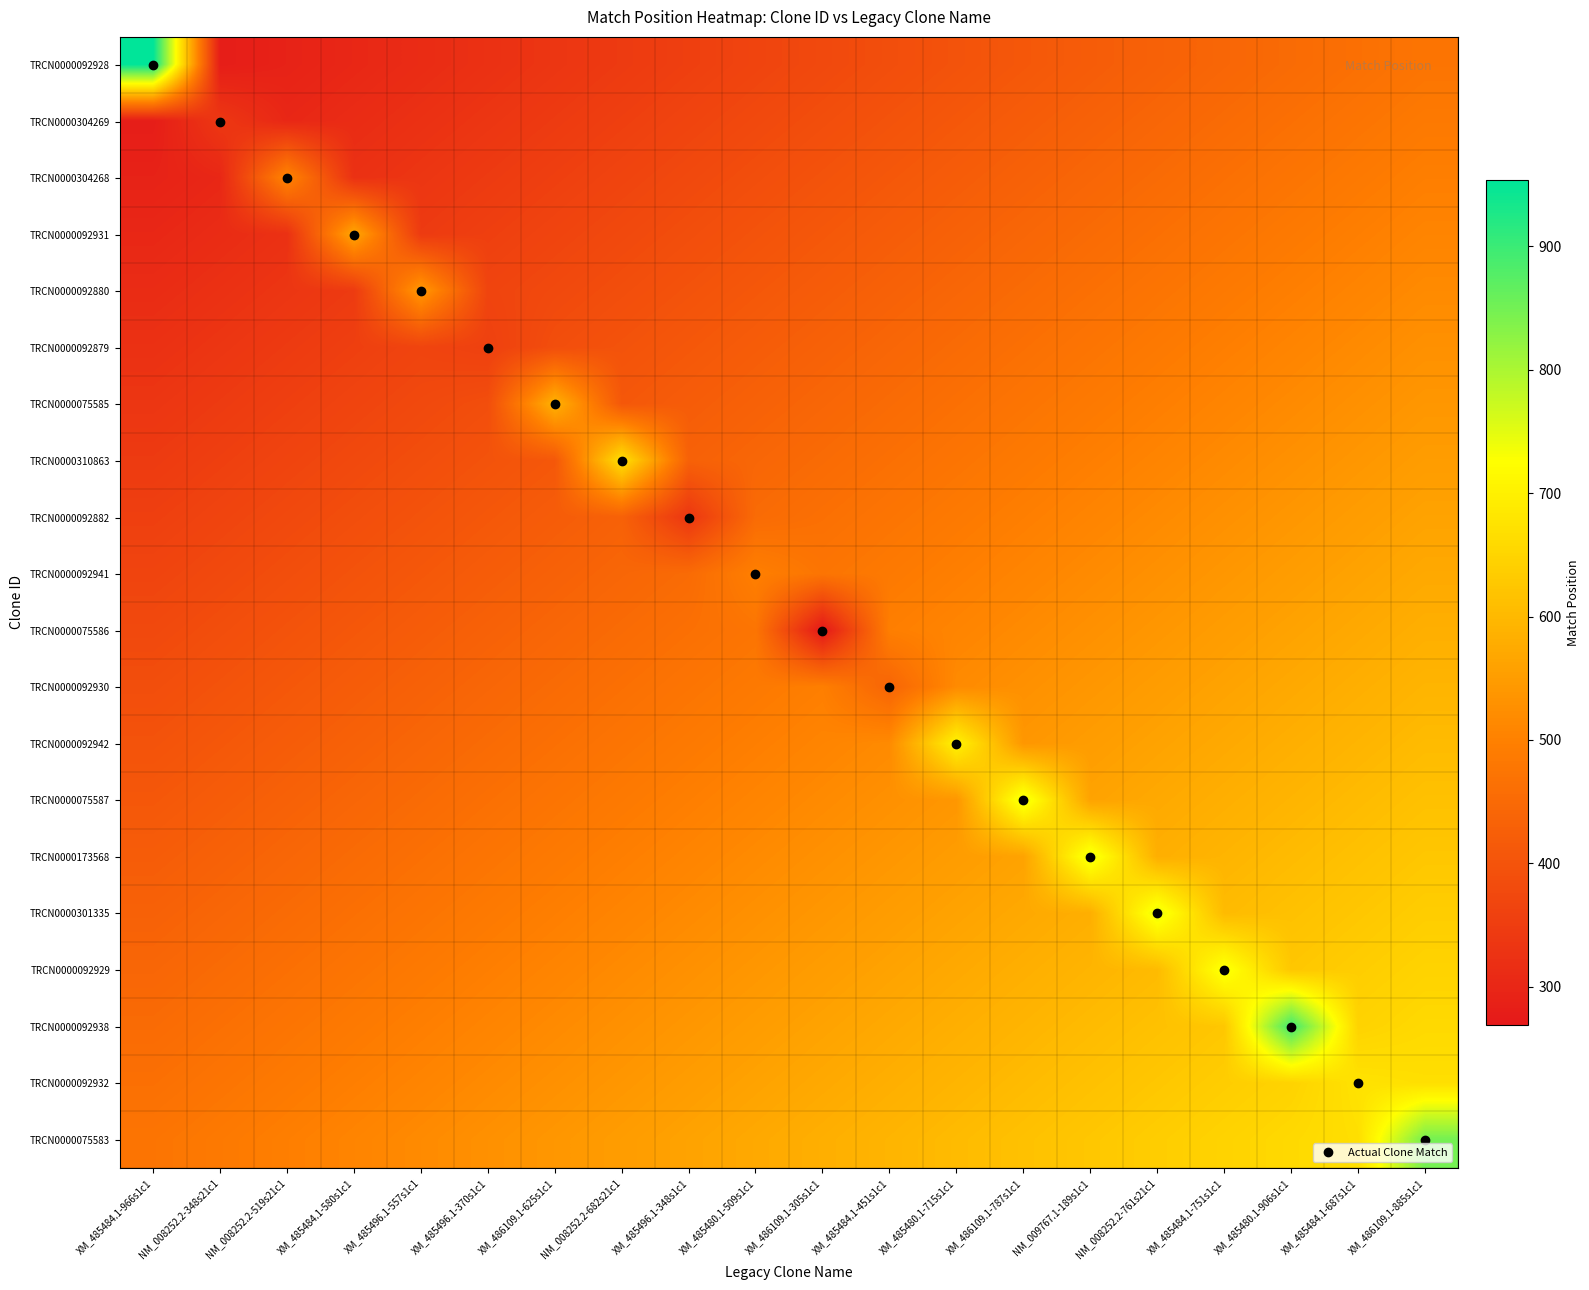

Reading left to right, extract all data points from this chart.

TRCN0000092928: XM_485484.1-966s1c1=954.0	NM_008252.2-348s21c1=279.8	NM_008252.2-519s21c1=290.6	XM_485484.1-580s1c1=301.4	XM_485496.1-557s1c1=312.3	XM_485496.1-370s1c1=323.1	XM_486109.1-625s1c1=333.9	NM_008252.2-682s21c1=344.7	XM_485496.1-348s1c1=355.5	XM_485480.1-509s1c1=366.3	XM_486109.1-305s1c1=377.2	XM_485484.1-451s1c1=388.0	XM_485480.1-715s1c1=398.8	XM_486109.1-787s1c1=409.6	NM_009767.1-189s1c1=420.4	NM_008252.2-761s21c1=431.2	XM_485484.1-751s1c1=442.1	XM_485480.1-906s1c1=452.9	XM_485484.1-687s1c1=463.7	XM_486109.1-885s1c1=474.5
TRCN0000304269: XM_485484.1-966s1c1=279.8	NM_008252.2-348s21c1=338.0	NM_008252.2-519s21c1=301.4	XM_485484.1-580s1c1=312.3	XM_485496.1-557s1c1=323.1	XM_485496.1-370s1c1=333.9	XM_486109.1-625s1c1=344.7	NM_008252.2-682s21c1=355.5	XM_485496.1-348s1c1=366.3	XM_485480.1-509s1c1=377.2	XM_486109.1-305s1c1=388.0	XM_485484.1-451s1c1=398.8	XM_485480.1-715s1c1=409.6	XM_486109.1-787s1c1=420.4	NM_009767.1-189s1c1=431.2	NM_008252.2-761s21c1=442.1	XM_485484.1-751s1c1=452.9	XM_485480.1-906s1c1=463.7	XM_485484.1-687s1c1=474.5	XM_486109.1-885s1c1=485.3
TRCN0000304268: XM_485484.1-966s1c1=290.6	NM_008252.2-348s21c1=301.4	NM_008252.2-519s21c1=509.0	XM_485484.1-580s1c1=323.1	XM_485496.1-557s1c1=333.9	XM_485496.1-370s1c1=344.7	XM_486109.1-625s1c1=355.5	NM_008252.2-682s21c1=366.3	XM_485496.1-348s1c1=377.2	XM_485480.1-509s1c1=388.0	XM_486109.1-305s1c1=398.8	XM_485484.1-451s1c1=409.6	XM_485480.1-715s1c1=420.4	XM_486109.1-787s1c1=431.2	NM_009767.1-189s1c1=442.1	NM_008252.2-761s21c1=452.9	XM_485484.1-751s1c1=463.7	XM_485480.1-906s1c1=474.5	XM_485484.1-687s1c1=485.3	XM_486109.1-885s1c1=496.1
TRCN0000092931: XM_485484.1-966s1c1=301.4	NM_008252.2-348s21c1=312.3	NM_008252.2-519s21c1=323.1	XM_485484.1-580s1c1=568.0	XM_485496.1-557s1c1=344.7	XM_485496.1-370s1c1=355.5	XM_486109.1-625s1c1=366.3	NM_008252.2-682s21c1=377.2	XM_485496.1-348s1c1=388.0	XM_485480.1-509s1c1=398.8	XM_486109.1-305s1c1=409.6	XM_485484.1-451s1c1=420.4	XM_485480.1-715s1c1=431.2	XM_486109.1-787s1c1=442.1	NM_009767.1-189s1c1=452.9	NM_008252.2-761s21c1=463.7	XM_485484.1-751s1c1=474.5	XM_485480.1-906s1c1=485.3	XM_485484.1-687s1c1=496.1	XM_486109.1-885s1c1=506.9
TRCN0000092880: XM_485484.1-966s1c1=312.3	NM_008252.2-348s21c1=323.1	NM_008252.2-519s21c1=333.9	XM_485484.1-580s1c1=344.7	XM_485496.1-557s1c1=545.0	XM_485496.1-370s1c1=366.3	XM_486109.1-625s1c1=377.2	NM_008252.2-682s21c1=388.0	XM_485496.1-348s1c1=398.8	XM_485480.1-509s1c1=409.6	XM_486109.1-305s1c1=420.4	XM_485484.1-451s1c1=431.2	XM_485480.1-715s1c1=442.1	XM_486109.1-787s1c1=452.9	NM_009767.1-189s1c1=463.7	NM_008252.2-761s21c1=474.5	XM_485484.1-751s1c1=485.3	XM_485480.1-906s1c1=496.1	XM_485484.1-687s1c1=506.9	XM_486109.1-885s1c1=517.8
TRCN0000092879: XM_485484.1-966s1c1=323.1	NM_008252.2-348s21c1=333.9	NM_008252.2-519s21c1=344.7	XM_485484.1-580s1c1=355.5	XM_485496.1-557s1c1=366.3	XM_485496.1-370s1c1=358.0	XM_486109.1-625s1c1=388.0	NM_008252.2-682s21c1=398.8	XM_485496.1-348s1c1=409.6	XM_485480.1-509s1c1=420.4	XM_486109.1-305s1c1=431.2	XM_485484.1-451s1c1=442.1	XM_485480.1-715s1c1=452.9	XM_486109.1-787s1c1=463.7	NM_009767.1-189s1c1=474.5	NM_008252.2-761s21c1=485.3	XM_485484.1-751s1c1=496.1	XM_485480.1-906s1c1=506.9	XM_485484.1-687s1c1=517.8	XM_486109.1-885s1c1=528.6
TRCN0000075585: XM_485484.1-966s1c1=333.9	NM_008252.2-348s21c1=344.7	NM_008252.2-519s21c1=355.5	XM_485484.1-580s1c1=366.3	XM_485496.1-557s1c1=377.2	XM_485496.1-370s1c1=388.0	XM_486109.1-625s1c1=589.0	NM_008252.2-682s21c1=409.6	XM_485496.1-348s1c1=420.4	XM_485480.1-509s1c1=431.2	XM_486109.1-305s1c1=442.1	XM_485484.1-451s1c1=452.9	XM_485480.1-715s1c1=463.7	XM_486109.1-787s1c1=474.5	NM_009767.1-189s1c1=485.3	NM_008252.2-761s21c1=496.1	XM_485484.1-751s1c1=506.9	XM_485480.1-906s1c1=517.8	XM_485484.1-687s1c1=528.6	XM_486109.1-885s1c1=539.4
TRCN0000310863: XM_485484.1-966s1c1=344.7	NM_008252.2-348s21c1=355.5	NM_008252.2-519s21c1=366.3	XM_485484.1-580s1c1=377.2	XM_485496.1-557s1c1=388.0	XM_485496.1-370s1c1=398.8	XM_486109.1-625s1c1=409.6	NM_008252.2-682s21c1=672.0	XM_485496.1-348s1c1=431.2	XM_485480.1-509s1c1=442.1	XM_486109.1-305s1c1=452.9	XM_485484.1-451s1c1=463.7	XM_485480.1-715s1c1=474.5	XM_486109.1-787s1c1=485.3	NM_009767.1-189s1c1=496.1	NM_008252.2-761s21c1=506.9	XM_485484.1-751s1c1=517.8	XM_485480.1-906s1c1=528.6	XM_485484.1-687s1c1=539.4	XM_486109.1-885s1c1=550.2
TRCN0000092882: XM_485484.1-966s1c1=355.5	NM_008252.2-348s21c1=366.3	NM_008252.2-519s21c1=377.2	XM_485484.1-580s1c1=388.0	XM_485496.1-557s1c1=398.8	XM_485496.1-370s1c1=409.6	XM_486109.1-625s1c1=420.4	NM_008252.2-682s21c1=431.2	XM_485496.1-348s1c1=336.0	XM_485480.1-509s1c1=452.9	XM_486109.1-305s1c1=463.7	XM_485484.1-451s1c1=474.5	XM_485480.1-715s1c1=485.3	XM_486109.1-787s1c1=496.1	NM_009767.1-189s1c1=506.9	NM_008252.2-761s21c1=517.8	XM_485484.1-751s1c1=528.6	XM_485480.1-906s1c1=539.4	XM_485484.1-687s1c1=550.2	XM_486109.1-885s1c1=561.0
TRCN0000092941: XM_485484.1-966s1c1=366.3	NM_008252.2-348s21c1=377.2	NM_008252.2-519s21c1=388.0	XM_485484.1-580s1c1=398.8	XM_485496.1-557s1c1=409.6	XM_485496.1-370s1c1=420.4	XM_486109.1-625s1c1=431.2	NM_008252.2-682s21c1=442.1	XM_485496.1-348s1c1=452.9	XM_485480.1-509s1c1=497.0	XM_486109.1-305s1c1=474.5	XM_485484.1-451s1c1=485.3	XM_485480.1-715s1c1=496.1	XM_486109.1-787s1c1=506.9	NM_009767.1-189s1c1=517.8	NM_008252.2-761s21c1=528.6	XM_485484.1-751s1c1=539.4	XM_485480.1-906s1c1=550.2	XM_485484.1-687s1c1=561.0	XM_486109.1-885s1c1=571.8
TRCN0000075586: XM_485484.1-966s1c1=377.2	NM_008252.2-348s21c1=388.0	NM_008252.2-519s21c1=398.8	XM_485484.1-580s1c1=409.6	XM_485496.1-557s1c1=420.4	XM_485496.1-370s1c1=431.2	XM_486109.1-625s1c1=442.1	NM_008252.2-682s21c1=452.9	XM_485496.1-348s1c1=463.7	XM_485480.1-509s1c1=474.5	XM_486109.1-305s1c1=269.0	XM_485484.1-451s1c1=496.1	XM_485480.1-715s1c1=506.9	XM_486109.1-787s1c1=517.8	NM_009767.1-189s1c1=528.6	NM_008252.2-761s21c1=539.4	XM_485484.1-751s1c1=550.2	XM_485480.1-906s1c1=561.0	XM_485484.1-687s1c1=571.8	XM_486109.1-885s1c1=582.7
TRCN0000092930: XM_485484.1-966s1c1=388.0	NM_008252.2-348s21c1=398.8	NM_008252.2-519s21c1=409.6	XM_485484.1-580s1c1=420.4	XM_485496.1-557s1c1=431.2	XM_485496.1-370s1c1=442.1	XM_486109.1-625s1c1=452.9	NM_008252.2-682s21c1=463.7	XM_485496.1-348s1c1=474.5	XM_485480.1-509s1c1=485.3	XM_486109.1-305s1c1=496.1	XM_485484.1-451s1c1=439.0	XM_485480.1-715s1c1=517.8	XM_486109.1-787s1c1=528.6	NM_009767.1-189s1c1=539.4	NM_008252.2-761s21c1=550.2	XM_485484.1-751s1c1=561.0	XM_485480.1-906s1c1=571.8	XM_485484.1-687s1c1=582.7	XM_486109.1-885s1c1=593.5
TRCN0000092942: XM_485484.1-966s1c1=398.8	NM_008252.2-348s21c1=409.6	NM_008252.2-519s21c1=420.4	XM_485484.1-580s1c1=431.2	XM_485496.1-557s1c1=442.1	XM_485496.1-370s1c1=452.9	XM_486109.1-625s1c1=463.7	NM_008252.2-682s21c1=474.5	XM_485496.1-348s1c1=485.3	XM_485480.1-509s1c1=496.1	XM_486109.1-305s1c1=506.9	XM_485484.1-451s1c1=517.8	XM_485480.1-715s1c1=706.0	XM_486109.1-787s1c1=539.4	NM_009767.1-189s1c1=550.2	NM_008252.2-761s21c1=561.0	XM_485484.1-751s1c1=571.8	XM_485480.1-906s1c1=582.7	XM_485484.1-687s1c1=593.5	XM_486109.1-885s1c1=604.3
TRCN0000075587: XM_485484.1-966s1c1=409.6	NM_008252.2-348s21c1=420.4	NM_008252.2-519s21c1=431.2	XM_485484.1-580s1c1=442.1	XM_485496.1-557s1c1=452.9	XM_485496.1-370s1c1=463.7	XM_486109.1-625s1c1=474.5	NM_008252.2-682s21c1=485.3	XM_485496.1-348s1c1=496.1	XM_485480.1-509s1c1=506.9	XM_486109.1-305s1c1=517.8	XM_485484.1-451s1c1=528.6	XM_485480.1-715s1c1=539.4	XM_486109.1-787s1c1=751.0	NM_009767.1-189s1c1=561.0	NM_008252.2-761s21c1=571.8	XM_485484.1-751s1c1=582.7	XM_485480.1-906s1c1=593.5	XM_485484.1-687s1c1=604.3	XM_486109.1-885s1c1=615.1
TRCN0000173568: XM_485484.1-966s1c1=420.4	NM_008252.2-348s21c1=431.2	NM_008252.2-519s21c1=442.1	XM_485484.1-580s1c1=452.9	XM_485496.1-557s1c1=463.7	XM_485496.1-370s1c1=474.5	XM_486109.1-625s1c1=485.3	NM_008252.2-682s21c1=496.1	XM_485496.1-348s1c1=506.9	XM_485480.1-509s1c1=517.8	XM_486109.1-305s1c1=528.6	XM_485484.1-451s1c1=539.4	XM_485480.1-715s1c1=550.2	XM_486109.1-787s1c1=561.0	NM_009767.1-189s1c1=751.0	NM_008252.2-761s21c1=582.7	XM_485484.1-751s1c1=593.5	XM_485480.1-906s1c1=604.3	XM_485484.1-687s1c1=615.1	XM_486109.1-885s1c1=625.9
TRCN0000301335: XM_485484.1-966s1c1=431.2	NM_008252.2-348s21c1=442.1	NM_008252.2-519s21c1=452.9	XM_485484.1-580s1c1=463.7	XM_485496.1-557s1c1=474.5	XM_485496.1-370s1c1=485.3	XM_486109.1-625s1c1=496.1	NM_008252.2-682s21c1=506.9	XM_485496.1-348s1c1=517.8	XM_485480.1-509s1c1=528.6	XM_486109.1-305s1c1=539.4	XM_485484.1-451s1c1=550.2	XM_485480.1-715s1c1=561.0	XM_486109.1-787s1c1=571.8	NM_009767.1-189s1c1=582.7	NM_008252.2-761s21c1=751.0	XM_485484.1-751s1c1=604.3	XM_485480.1-906s1c1=615.1	XM_485484.1-687s1c1=625.9	XM_486109.1-885s1c1=636.7
TRCN0000092929: XM_485484.1-966s1c1=442.1	NM_008252.2-348s21c1=452.9	NM_008252.2-519s21c1=463.7	XM_485484.1-580s1c1=474.5	XM_485496.1-557s1c1=485.3	XM_485496.1-370s1c1=496.1	XM_486109.1-625s1c1=506.9	NM_008252.2-682s21c1=517.8	XM_485496.1-348s1c1=528.6	XM_485480.1-509s1c1=539.4	XM_486109.1-305s1c1=550.2	XM_485484.1-451s1c1=561.0	XM_485480.1-715s1c1=571.8	XM_486109.1-787s1c1=582.7	NM_009767.1-189s1c1=593.5	NM_008252.2-761s21c1=604.3	XM_485484.1-751s1c1=739.0	XM_485480.1-906s1c1=625.9	XM_485484.1-687s1c1=636.7	XM_486109.1-885s1c1=647.6
TRCN0000092938: XM_485484.1-966s1c1=452.9	NM_008252.2-348s21c1=463.7	NM_008252.2-519s21c1=474.5	XM_485484.1-580s1c1=485.3	XM_485496.1-557s1c1=496.1	XM_485496.1-370s1c1=506.9	XM_486109.1-625s1c1=517.8	NM_008252.2-682s21c1=528.6	XM_485496.1-348s1c1=539.4	XM_485480.1-509s1c1=550.2	XM_486109.1-305s1c1=561.0	XM_485484.1-451s1c1=571.8	XM_485480.1-715s1c1=582.7	XM_486109.1-787s1c1=593.5	NM_009767.1-189s1c1=604.3	NM_008252.2-761s21c1=615.1	XM_485484.1-751s1c1=625.9	XM_485480.1-906s1c1=897.0	XM_485484.1-687s1c1=647.6	XM_486109.1-885s1c1=658.4
TRCN0000092932: XM_485484.1-966s1c1=463.7	NM_008252.2-348s21c1=474.5	NM_008252.2-519s21c1=485.3	XM_485484.1-580s1c1=496.1	XM_485496.1-557s1c1=506.9	XM_485496.1-370s1c1=517.8	XM_486109.1-625s1c1=528.6	NM_008252.2-682s21c1=539.4	XM_485496.1-348s1c1=550.2	XM_485480.1-509s1c1=561.0	XM_486109.1-305s1c1=571.8	XM_485484.1-451s1c1=582.7	XM_485480.1-715s1c1=593.5	XM_486109.1-787s1c1=604.3	NM_009767.1-189s1c1=615.1	NM_008252.2-761s21c1=625.9	XM_485484.1-751s1c1=636.7	XM_485480.1-906s1c1=647.6	XM_485484.1-687s1c1=675.0	XM_486109.1-885s1c1=669.2
TRCN0000075583: XM_485484.1-966s1c1=474.5	NM_008252.2-348s21c1=485.3	NM_008252.2-519s21c1=496.1	XM_485484.1-580s1c1=506.9	XM_485496.1-557s1c1=517.8	XM_485496.1-370s1c1=528.6	XM_486109.1-625s1c1=539.4	NM_008252.2-682s21c1=550.2	XM_485496.1-348s1c1=561.0	XM_485480.1-509s1c1=571.8	XM_486109.1-305s1c1=582.7	XM_485484.1-451s1c1=593.5	XM_485480.1-715s1c1=604.3	XM_486109.1-787s1c1=615.1	NM_009767.1-189s1c1=625.9	NM_008252.2-761s21c1=636.7	XM_485484.1-751s1c1=647.6	XM_485480.1-906s1c1=658.4	XM_485484.1-687s1c1=669.2	XM_486109.1-885s1c1=849.0